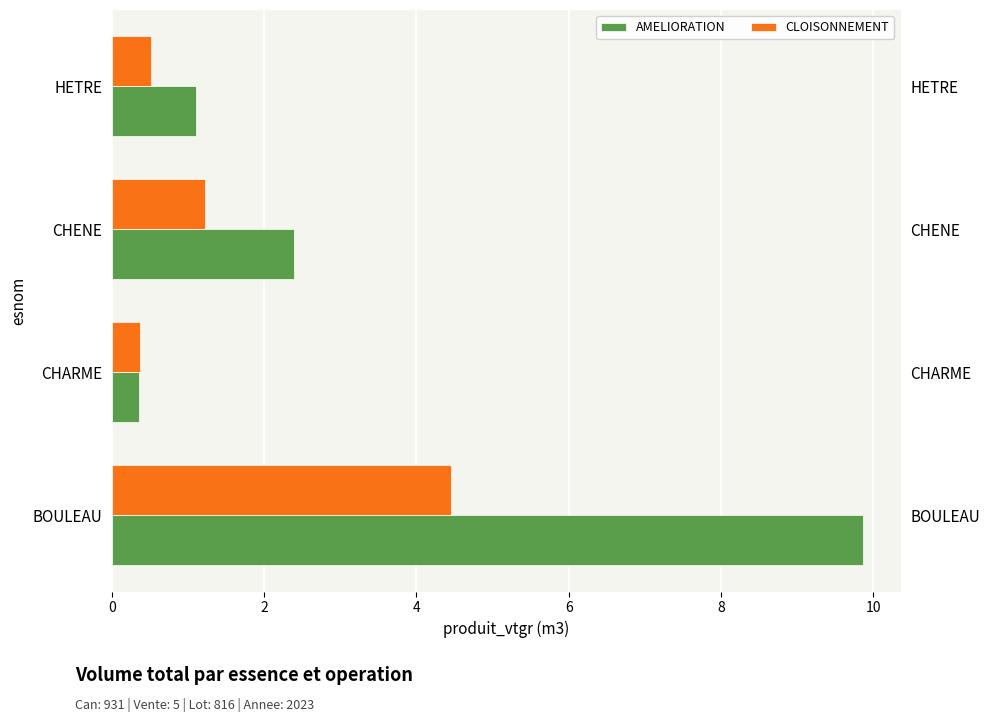

How many values in the AMELIORATION series are below 2?

2